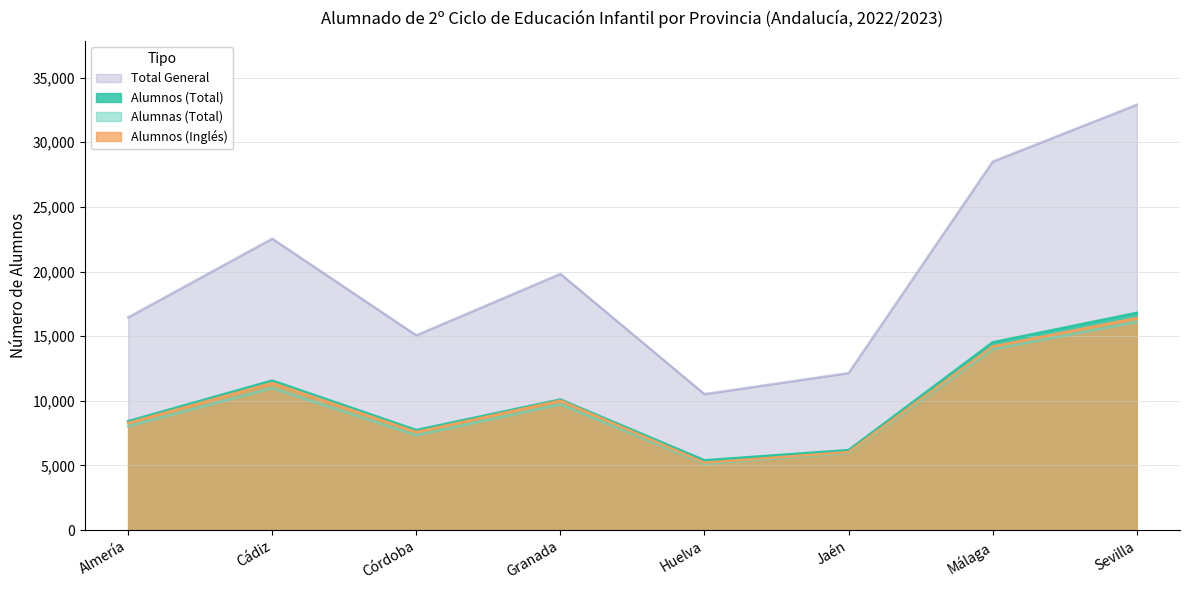

Reading left to right, extract all data points from this chart.

Alumnos (Total): Almería=8418	Cádiz=11563	Córdoba=7735	Granada=10097	Huelva=5394	Jaén=6185	Málaga=14520	Sevilla=16800
Alumnas (Total): Almería=8031	Cádiz=10975	Córdoba=7327	Granada=9719	Huelva=5120	Jaén=5958	Málaga=13980	Sevilla=16100
Alumnos (Inglés): Almería=8281	Cádiz=11379	Córdoba=7579	Granada=10014	Huelva=5210	Jaén=6031	Málaga=14200	Sevilla=16400
Total General: Almería=16449	Cádiz=22538	Córdoba=15062	Granada=19816	Huelva=10514	Jaén=12143	Málaga=28500	Sevilla=32900